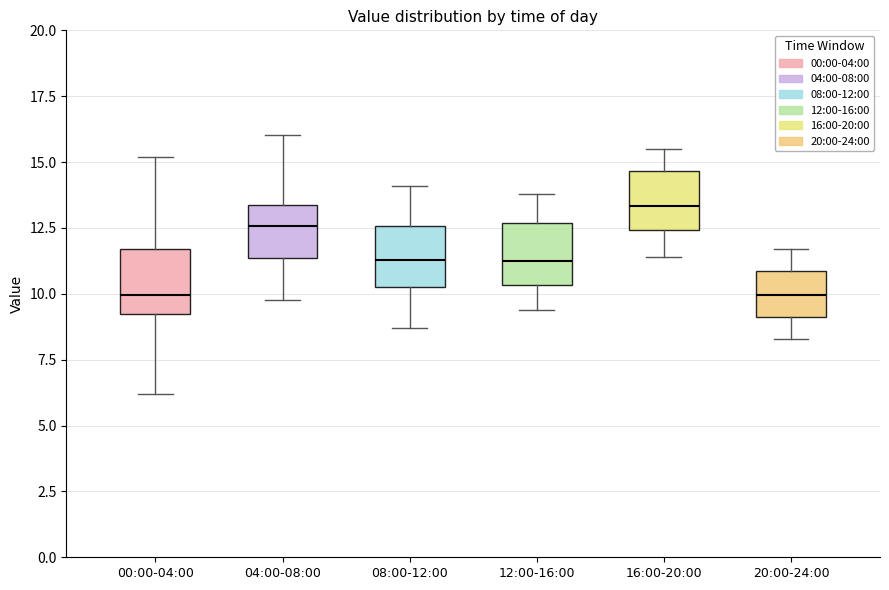

Which box has the highest median line?

16:00-20:00